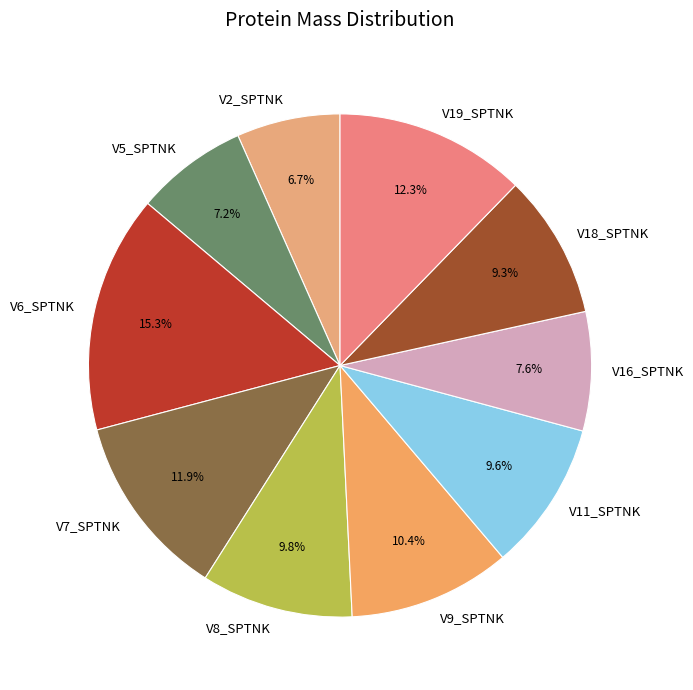

What percentage do V5_SPTNK and V9_SPTNK together represent?

17.6%